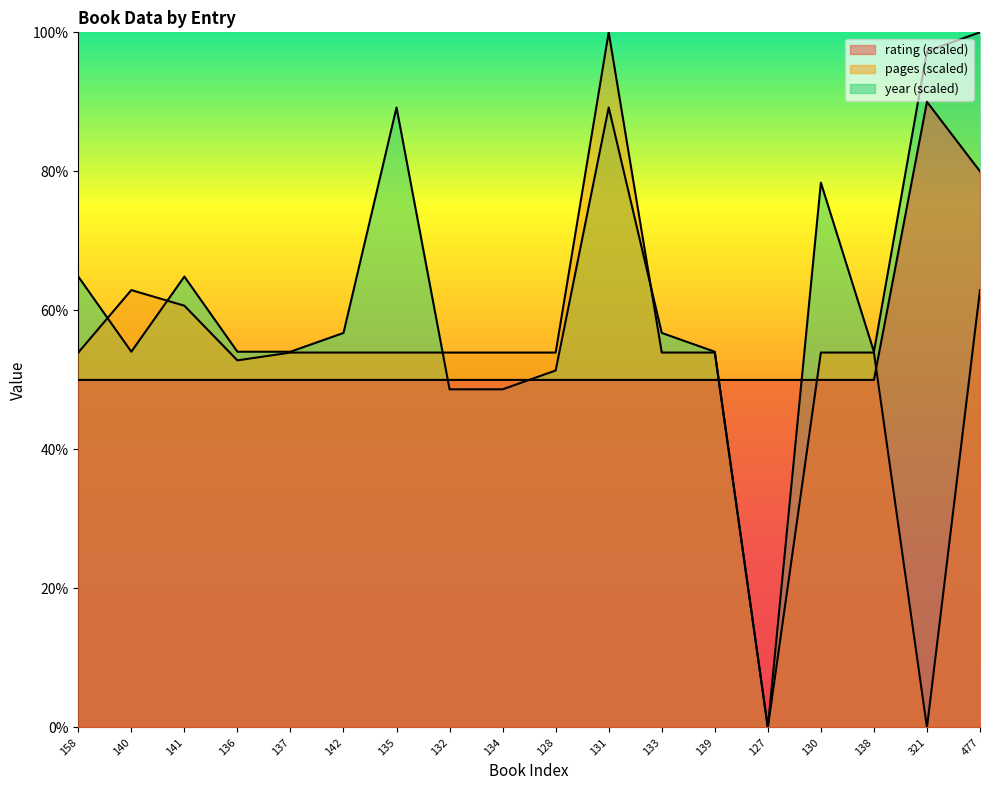

How many data points does each series have?

18